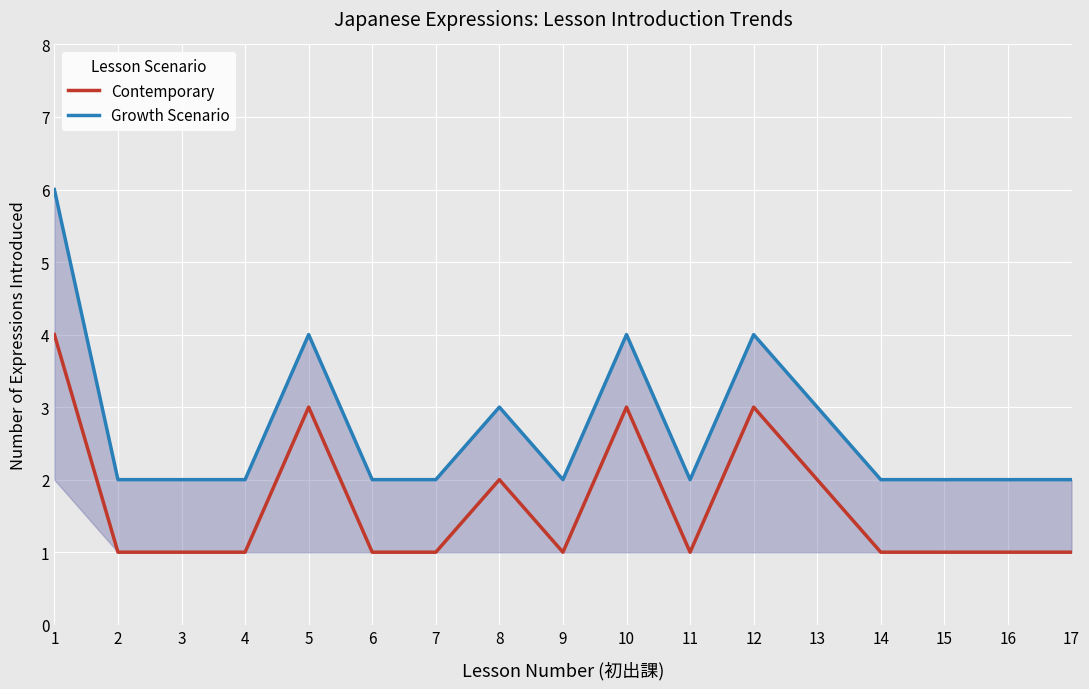

At which category is the sum across all series the highest?

1